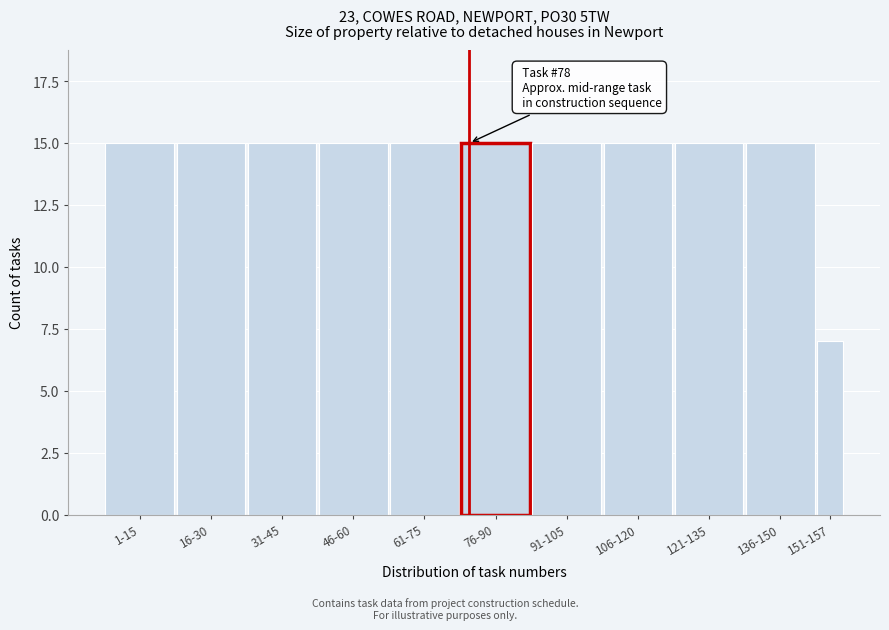

Reading left to right, what are all the values shown in this chart?

15	15	15	15	15	15	15	15	15	15	7